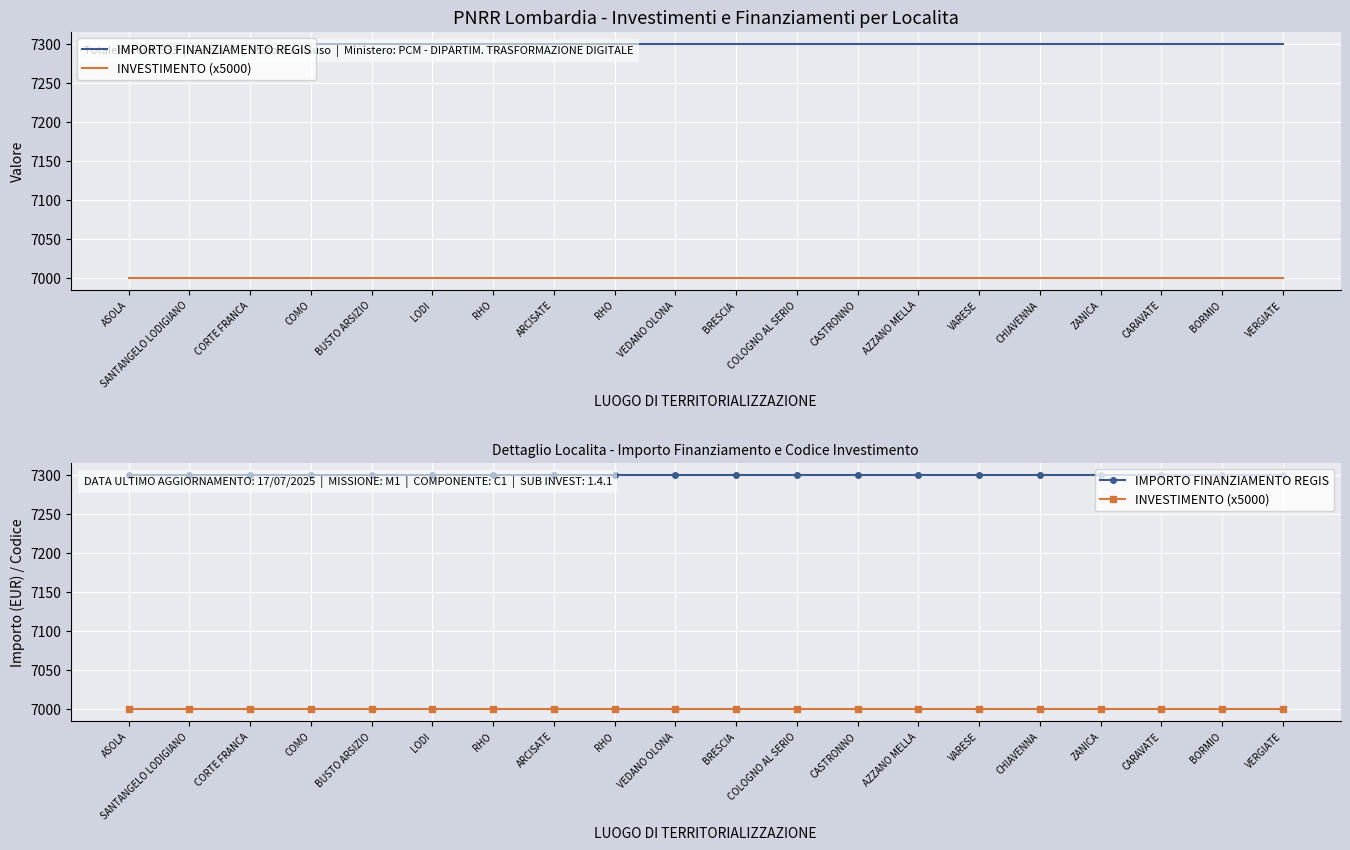

What are all the series names shown in the legend?

IMPORTO FINANZIAMENTO REGIS, INVESTIMENTO (x5000)